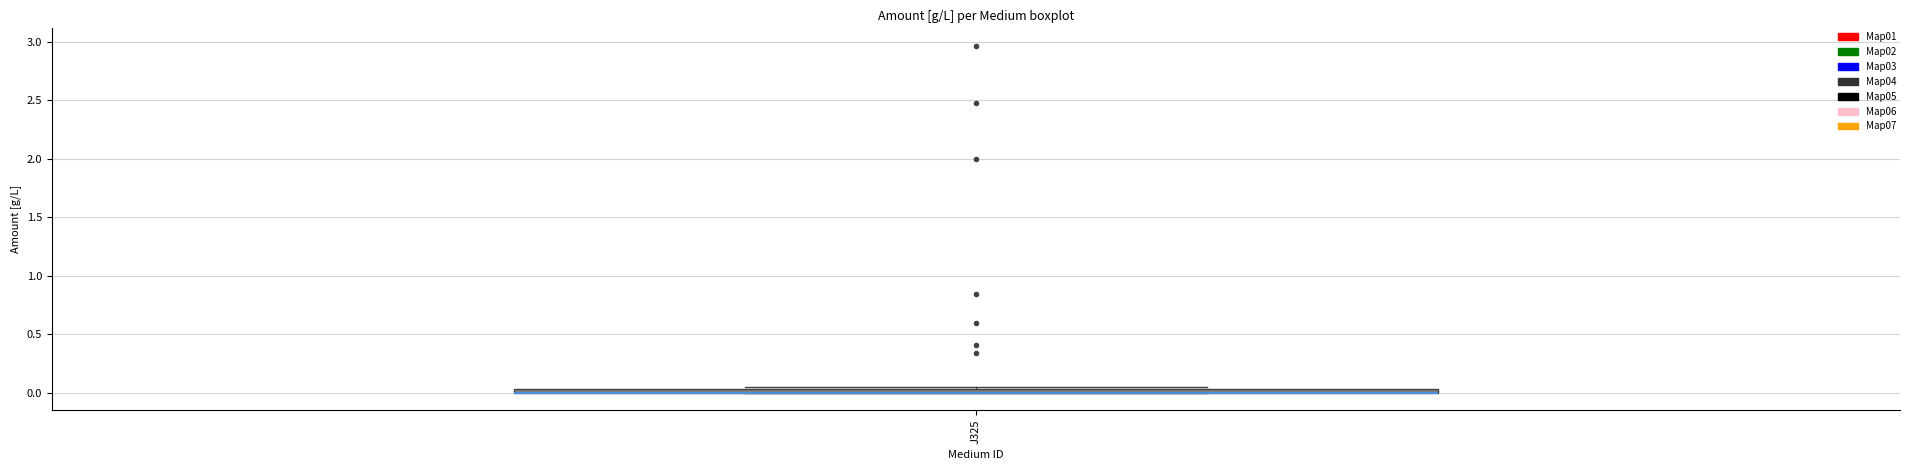

Where is the upper edge of the box for J325 on the y-axis? The values are not printed on the chart, so give them approximately, as read against the axis.

0.05